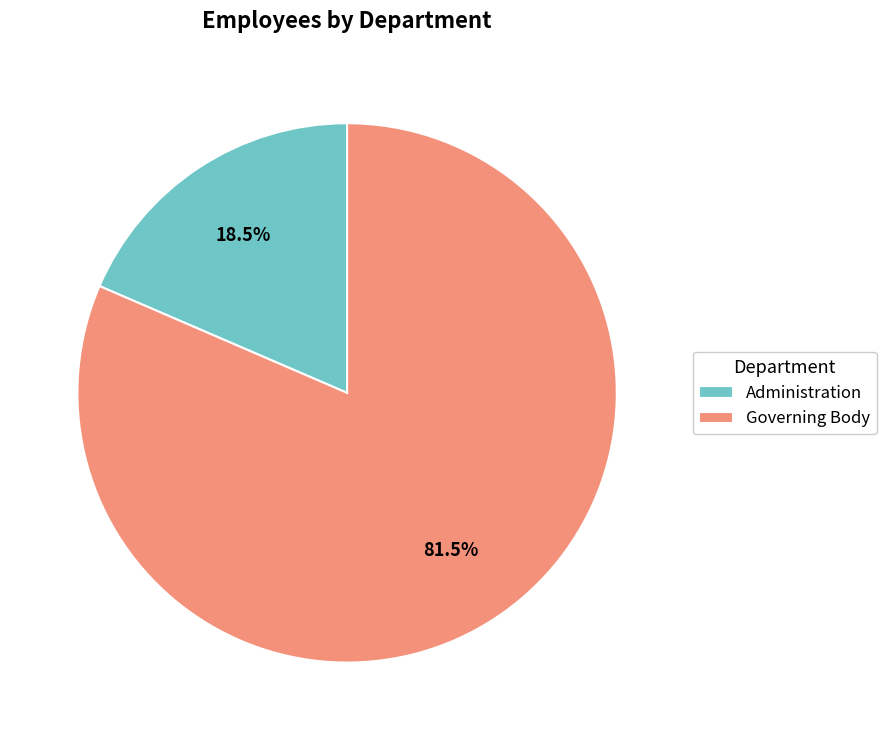

Rank the categories by value from lowest to highest.

Administration, Governing Body